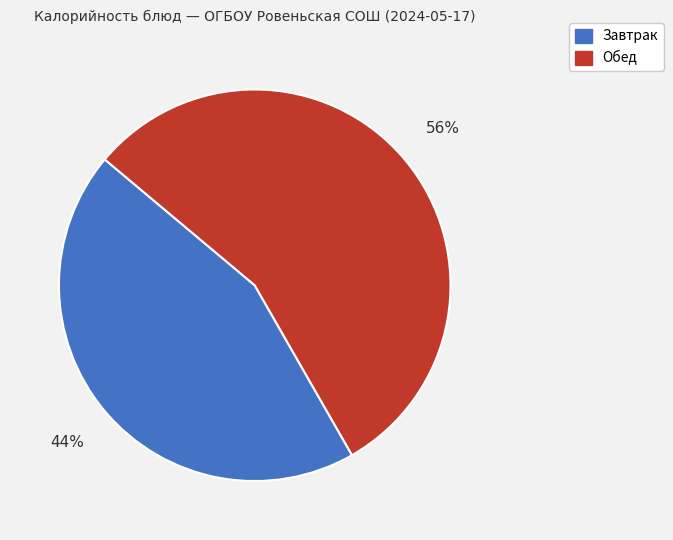

Is there any slice that represents more than half of the pie?

Yes